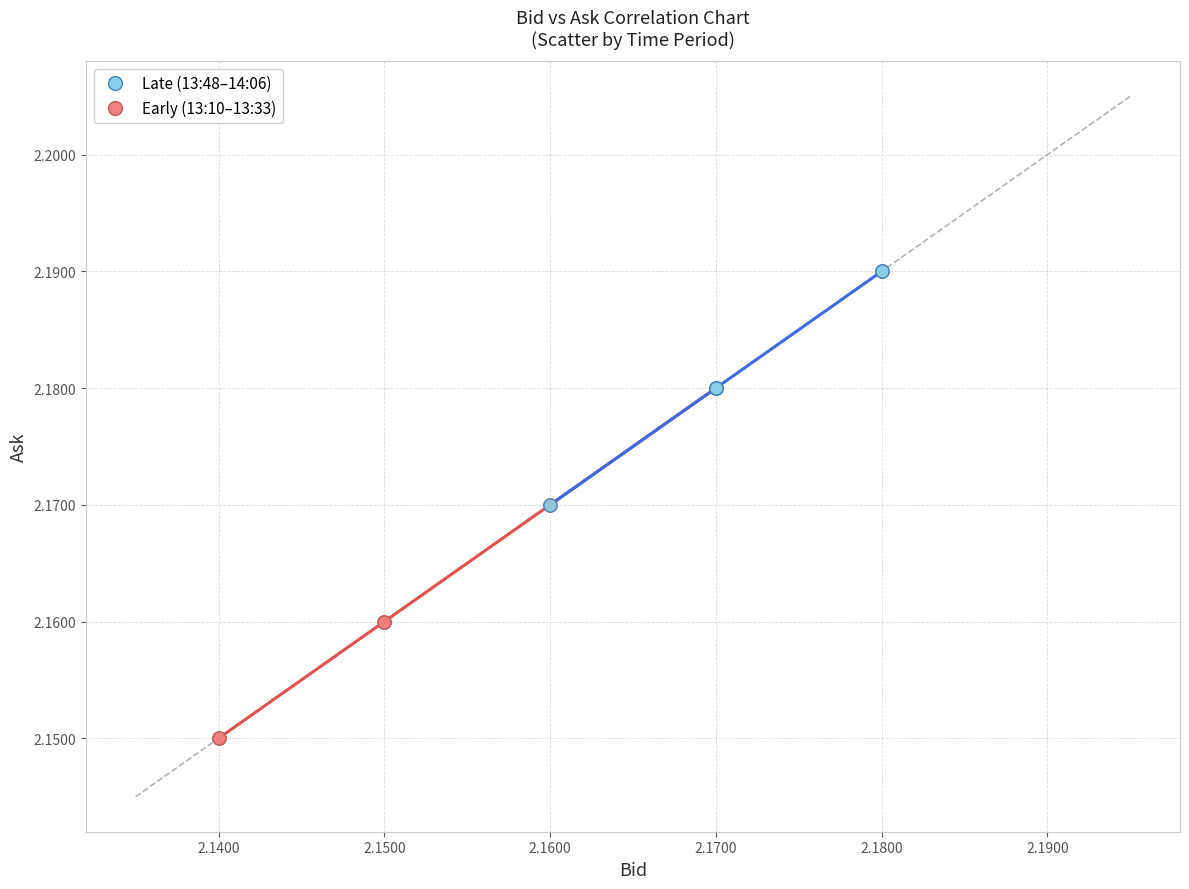

What are all the series names shown in the legend?

Late (13:48–14:06), Early (13:10–13:33)